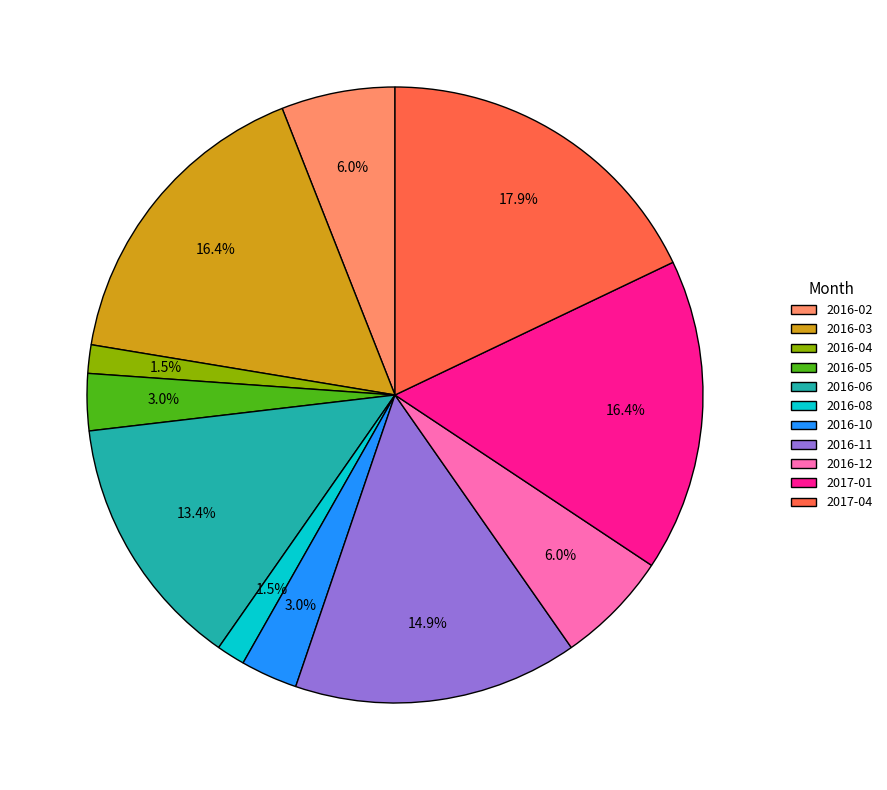

Does 2016-12 account for over 50% of the chart?

No